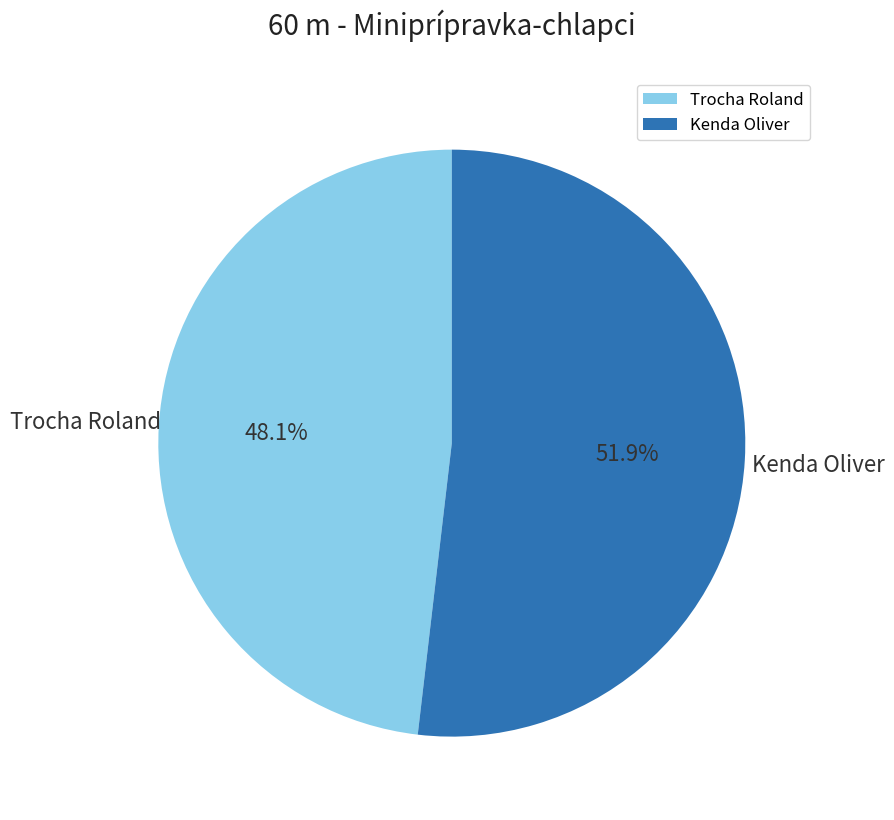

How many segments does this pie chart have?

2